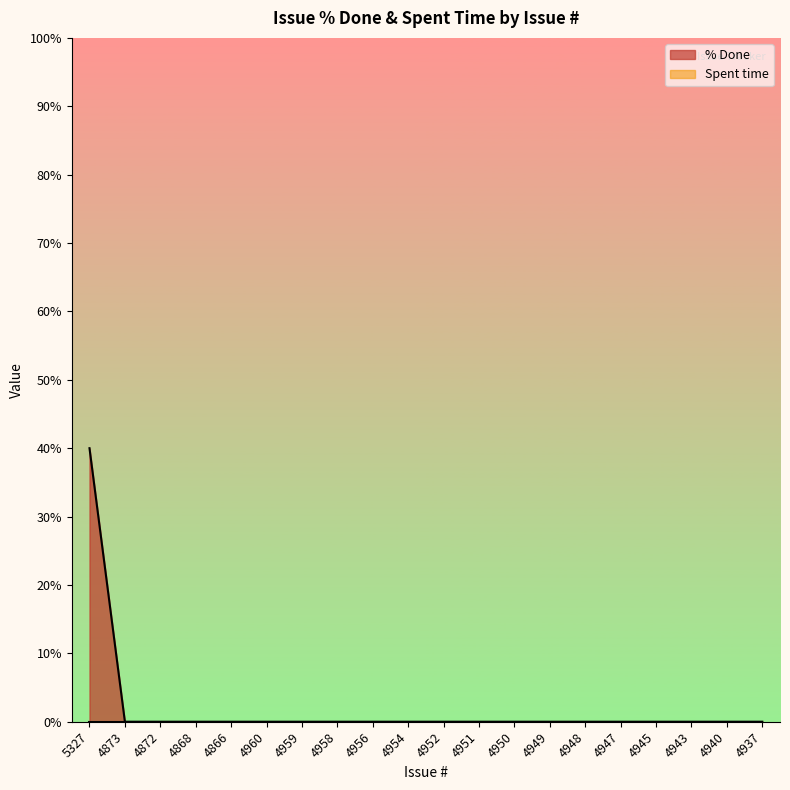

Rank the categories by value from highest to lowest.

5327, 4873, 4872, 4868, 4866, 4960, 4959, 4958, 4956, 4954, 4952, 4951, 4950, 4949, 4948, 4947, 4945, 4943, 4940, 4937